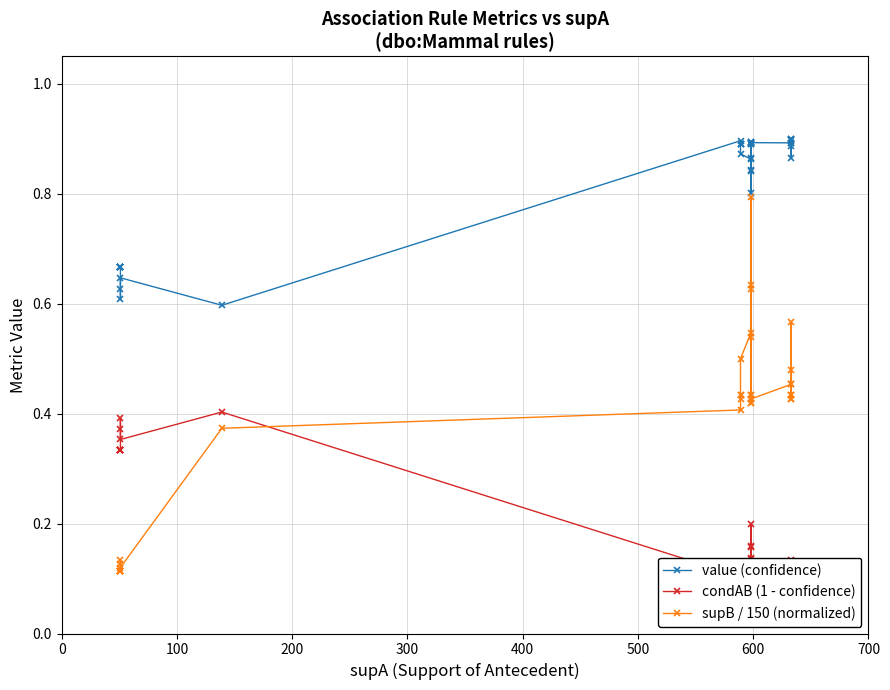

Rank the series by their maximum value, from lowest to highest.

condAB (1 - confidence), supB / 150 (normalized), value (confidence)